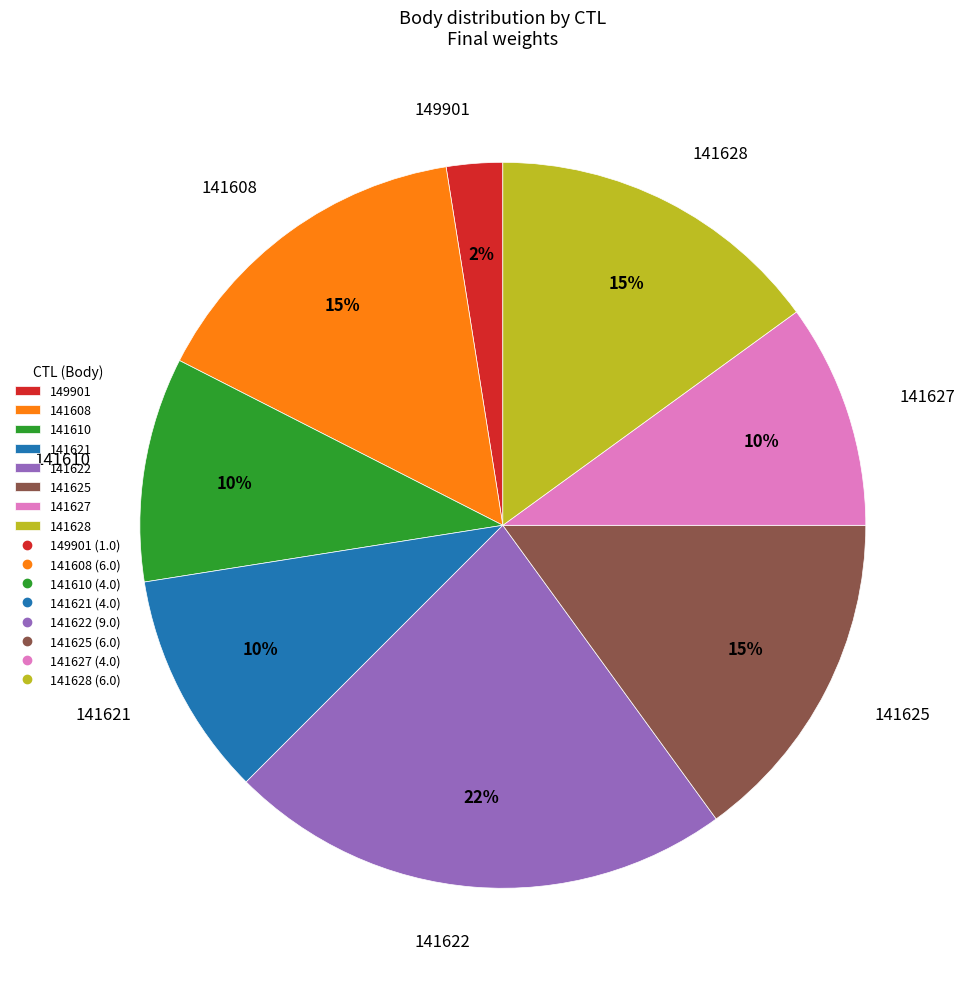

Count the number of slices in the pie.

8